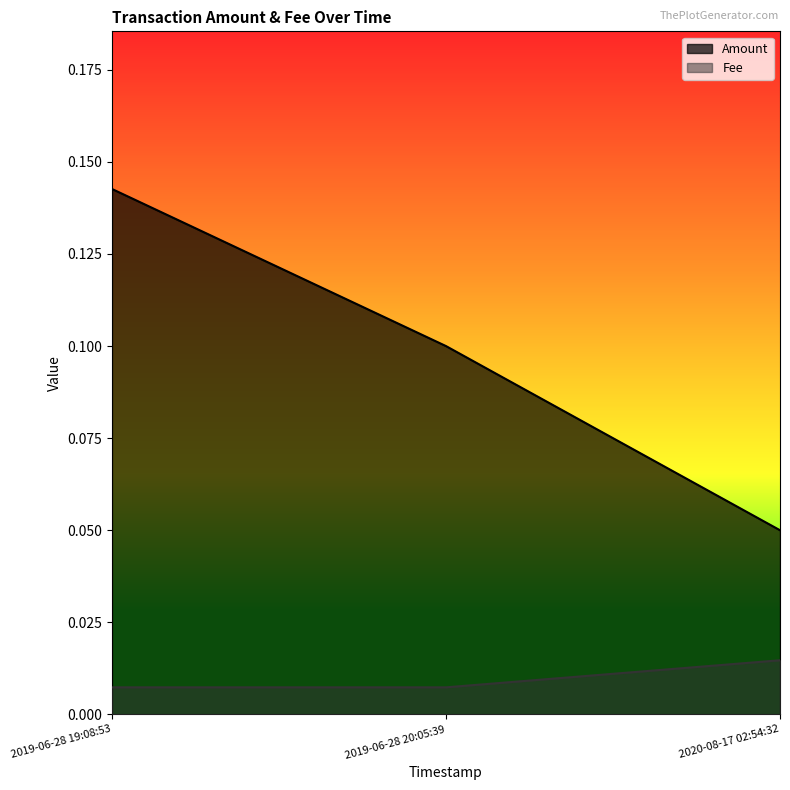

Rank the series by their average value, from lowest to highest.

Fee, Amount